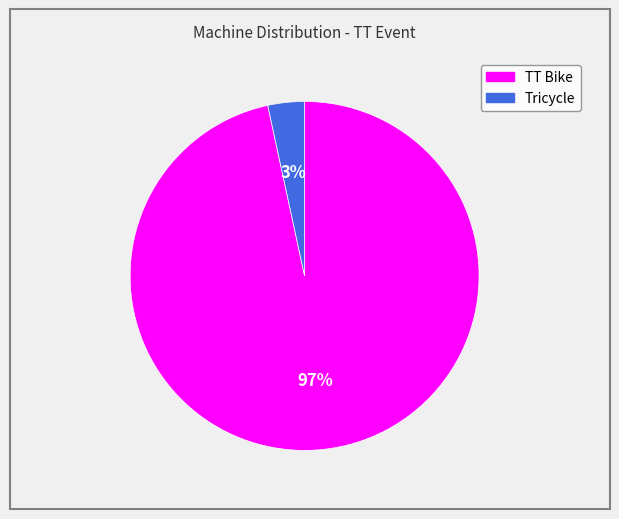

Combined, do Tricycle and TT Bike account for over 50%?

Yes